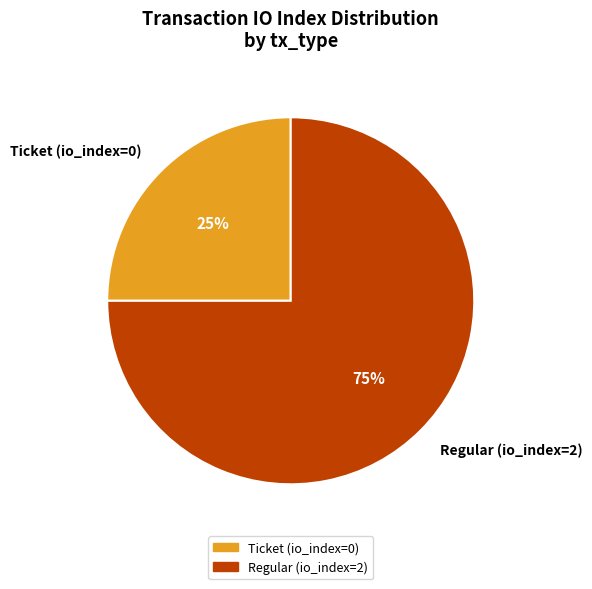

Which category has the smallest portion of the pie?

Ticket (io_index=0)